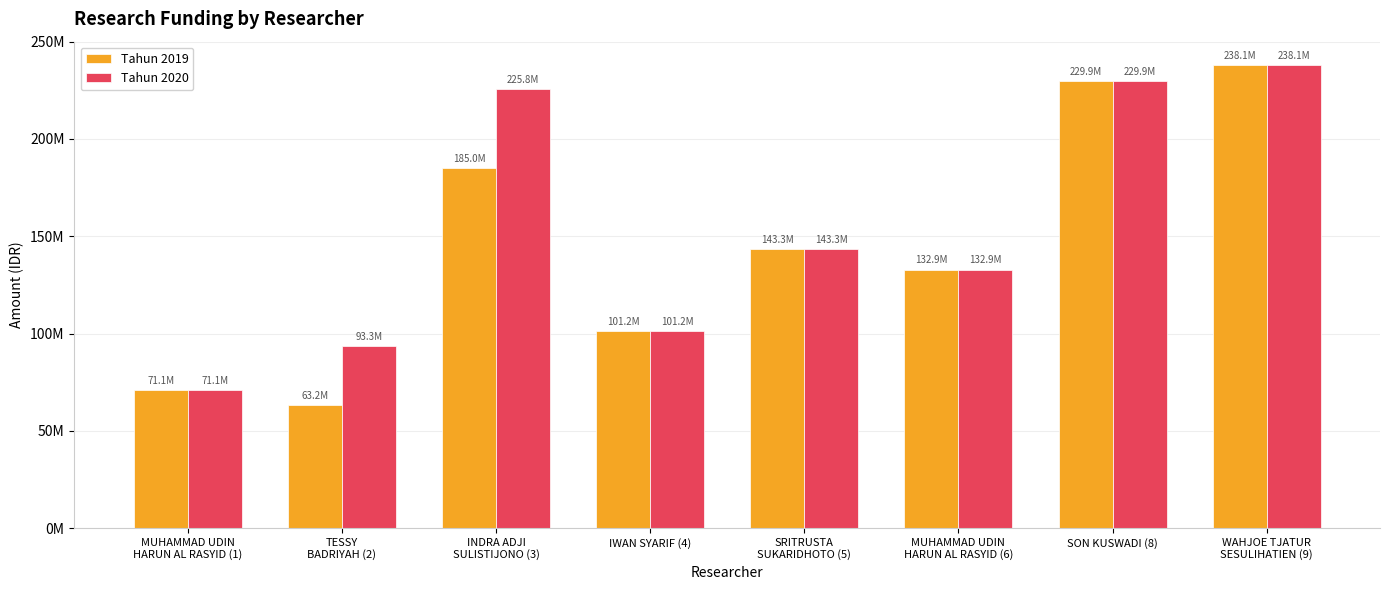

What is the sum of all Tahun 2020 values?

1235717930